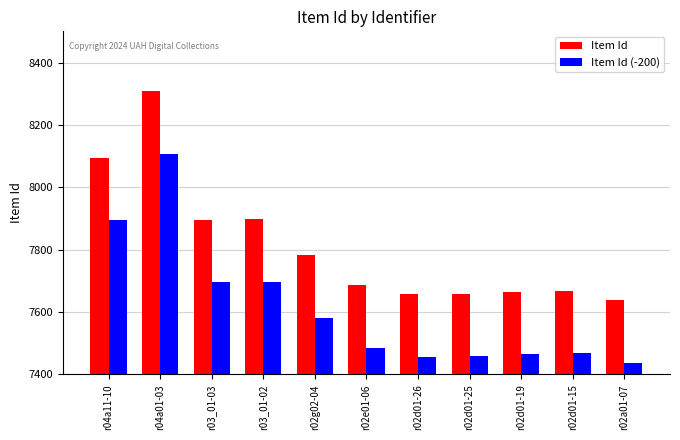

Read the Item Id value at r02e01-06, to the nearest 10.

7690